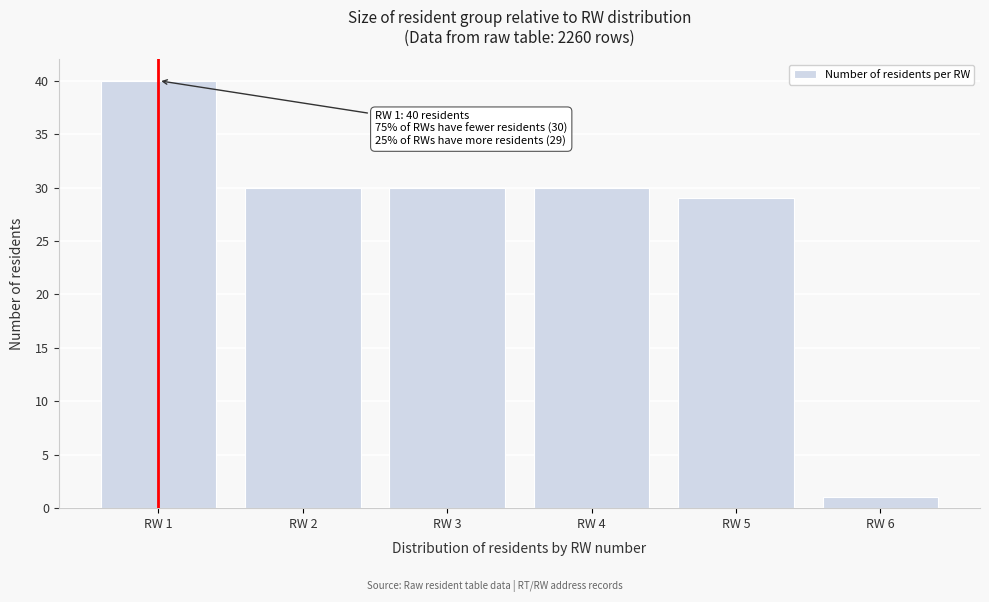

Reading right to left, extract all data points from this chart.

1	29	30	30	30	40